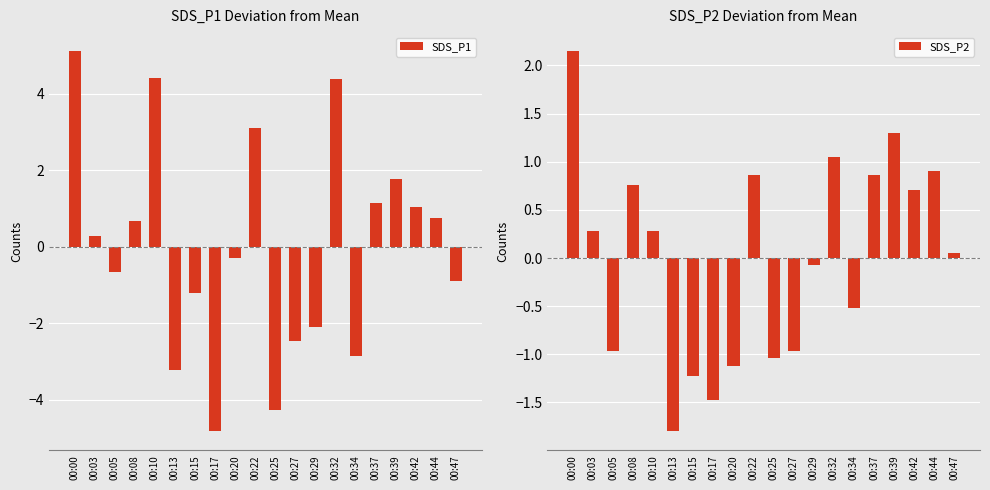

List the series in order of their overall mean, lowest first.

SDS_P2, SDS_P1